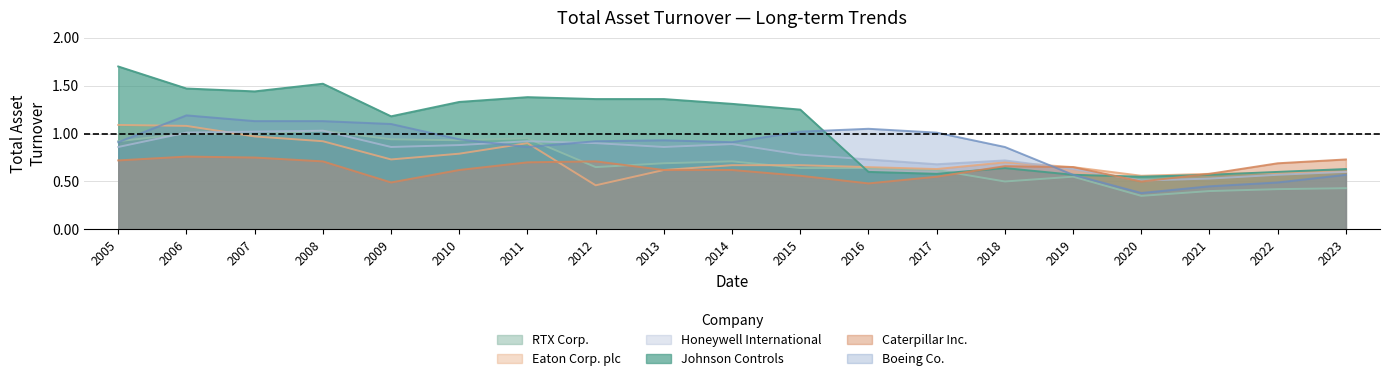

How many times do Boeing Co. and RTX Corp. cross each other?

3